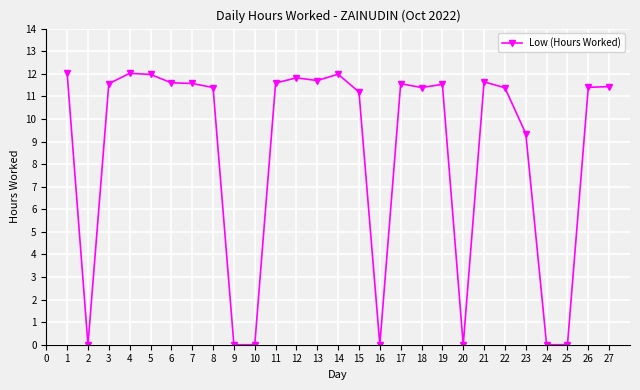

The value at 27 is 11.4. True or false?

True